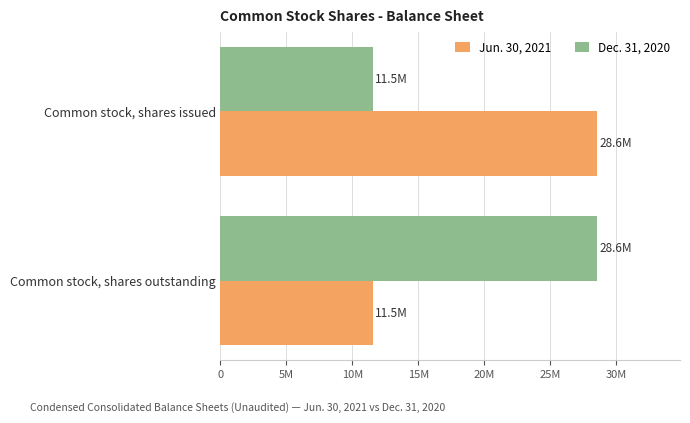

What are all the series names shown in the legend?

Jun. 30, 2021, Dec. 31, 2020